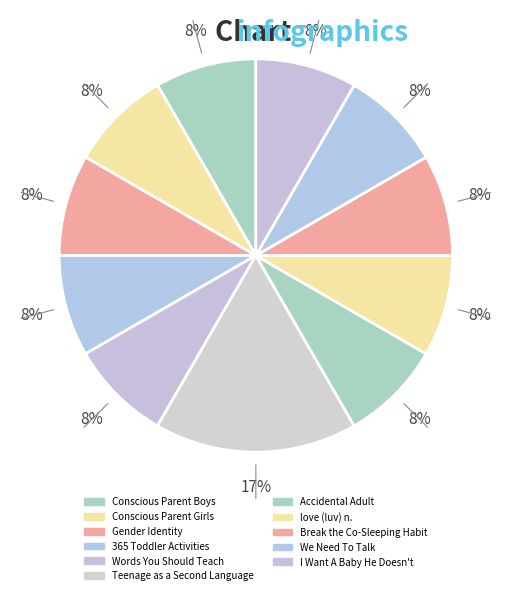

How many slices are in this pie chart?

11